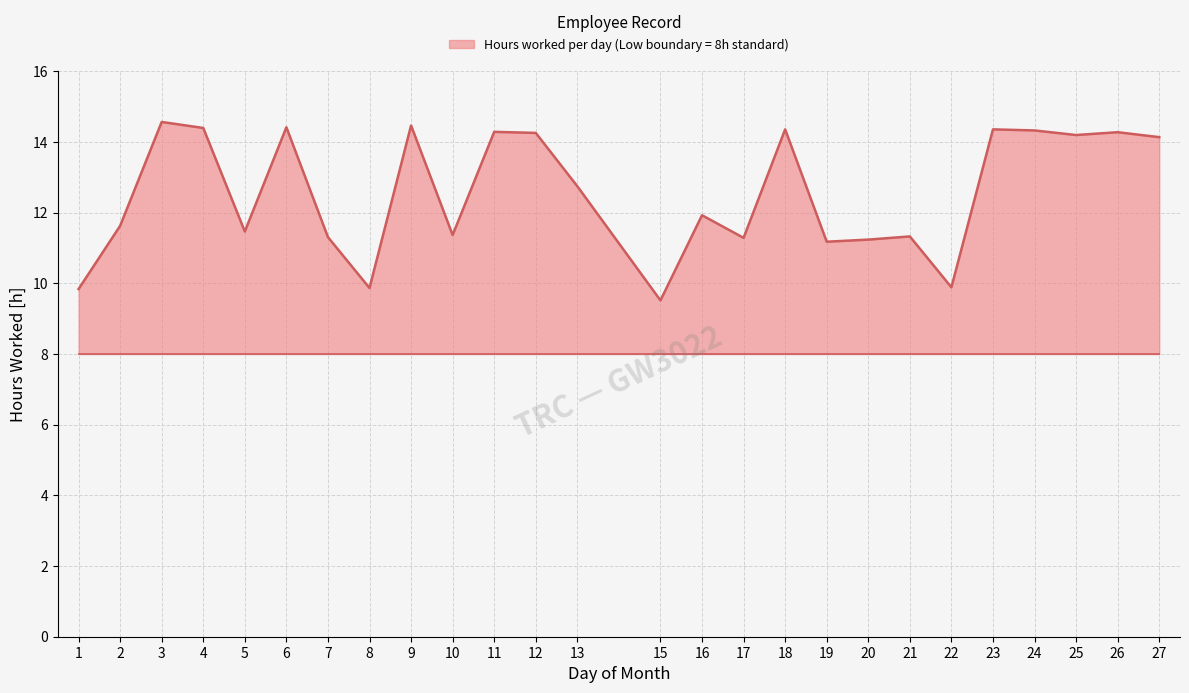

Approximately how many times larger is the value at 3 compared to 5?

1.3